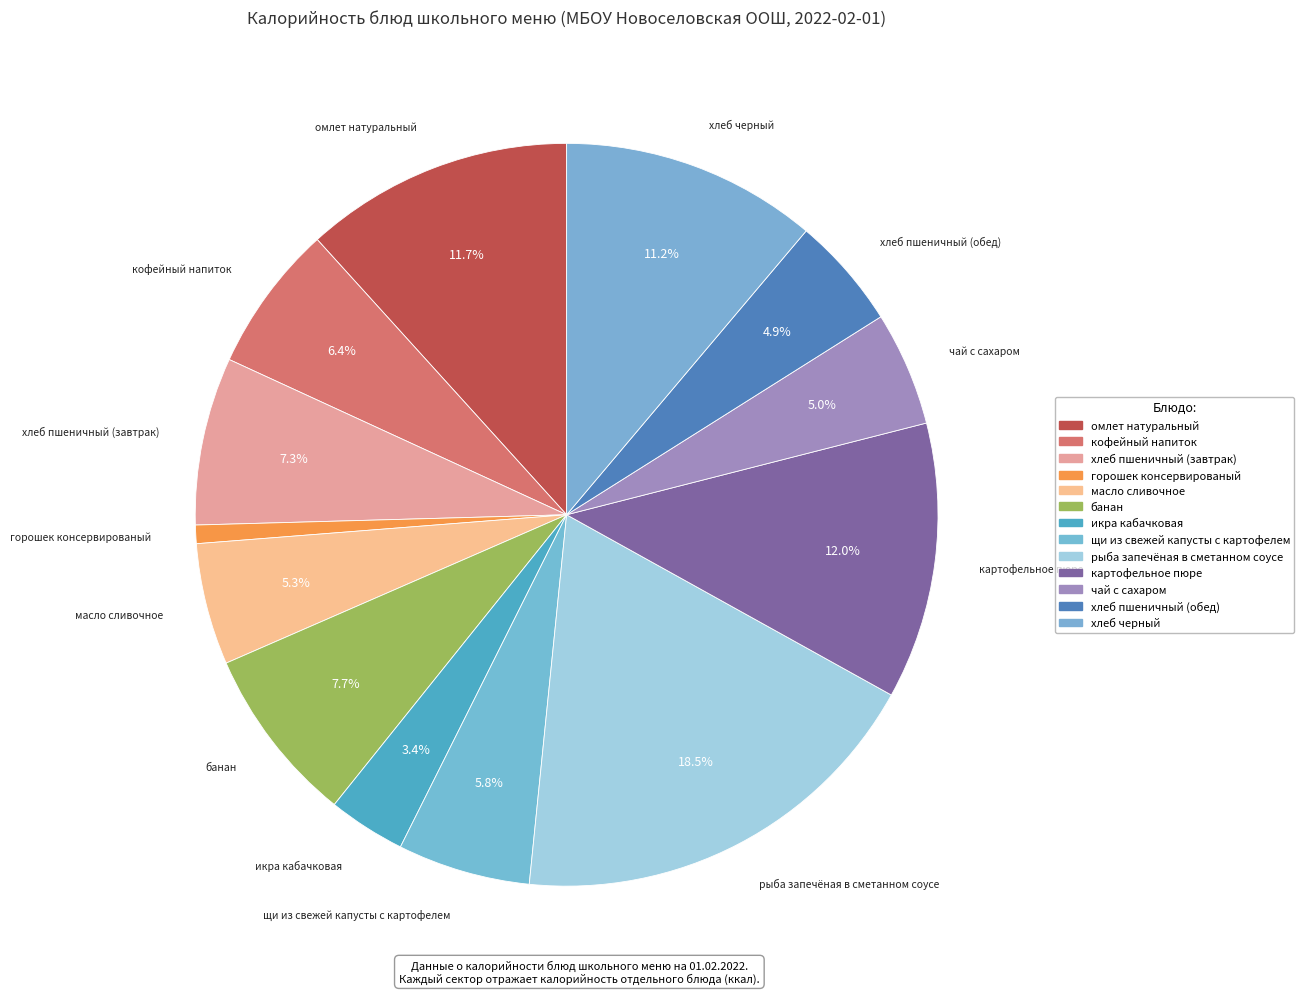

Which category has the smallest portion of the pie?

горошек консервированый